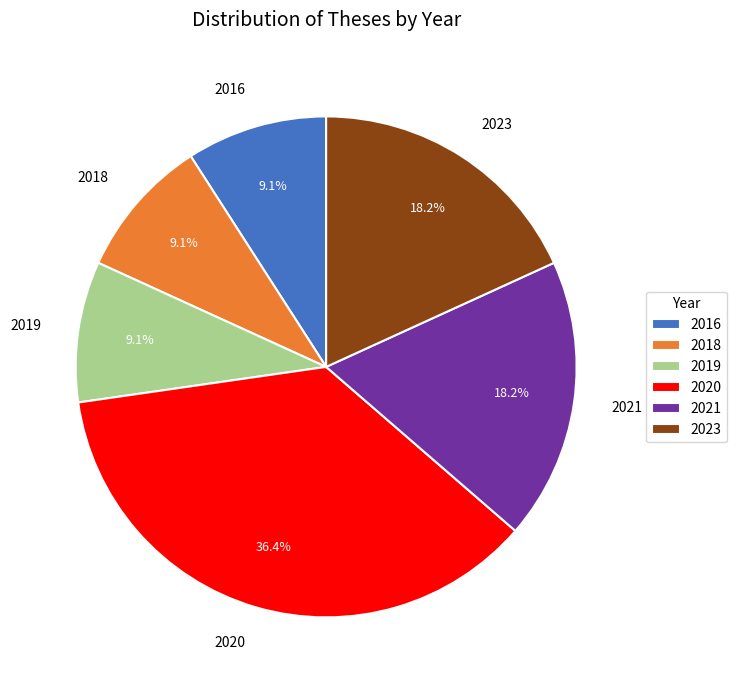

What is the ratio of the value at 2021 to the value at 2018?

2.0